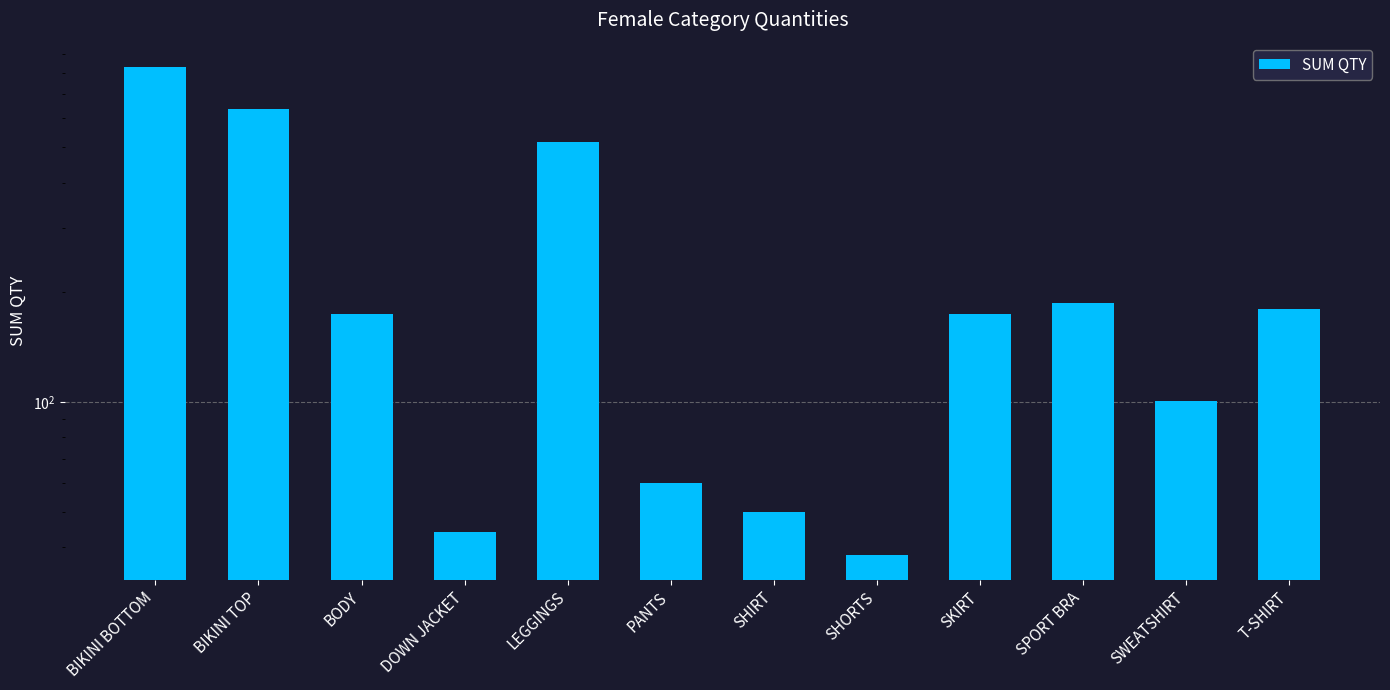

Which category has the lowest value across all series?

SHORTS